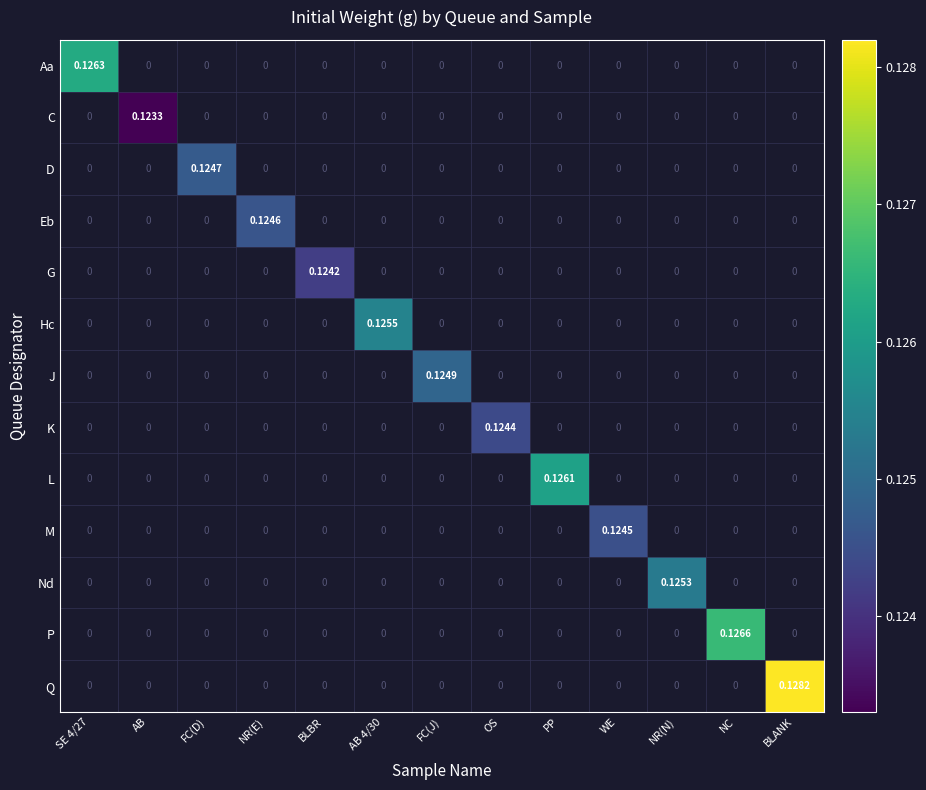

How many series are shown in this chart?

13